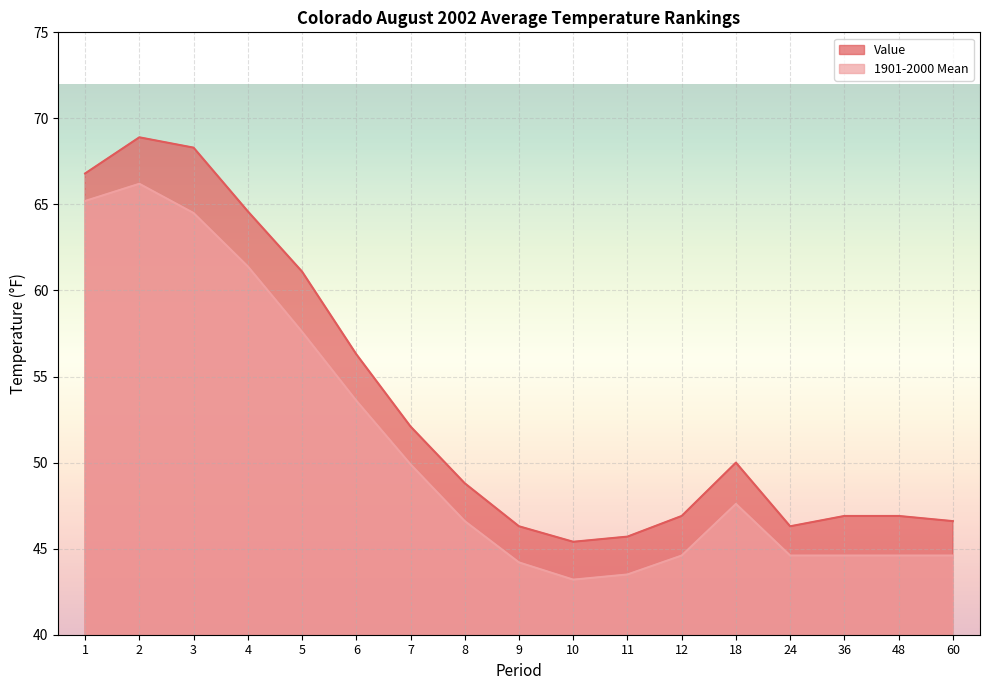

Rank the series by their maximum value, from highest to lowest.

Value, 1901-2000 Mean